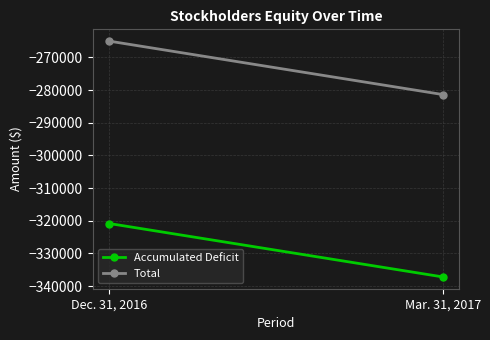

What is the label of the 1st point from the right?

Mar. 31, 2017